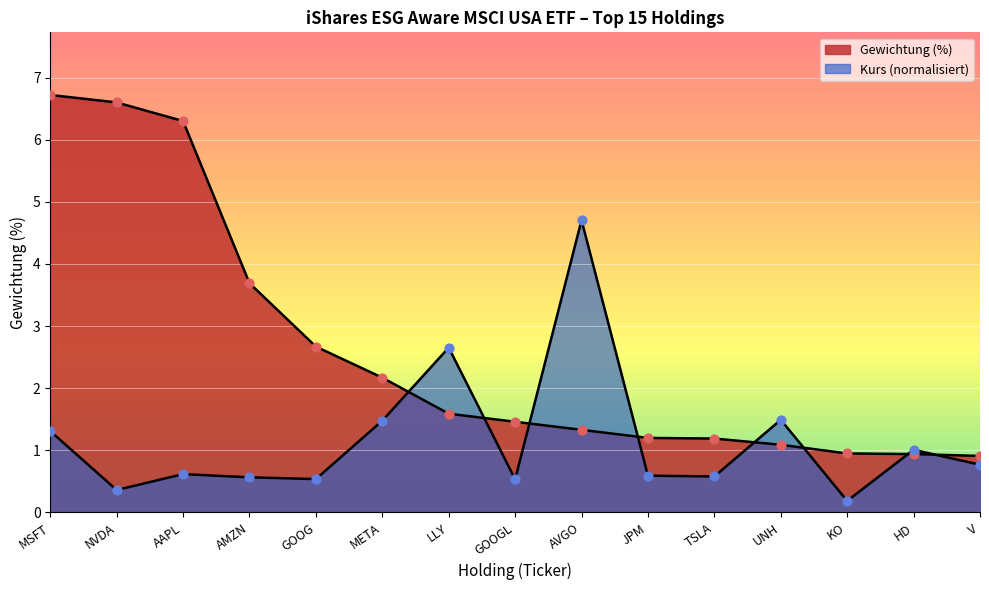

Is the value of Gewichtung (%) at UNH greater than the value of Kurs at TSLA?

Yes